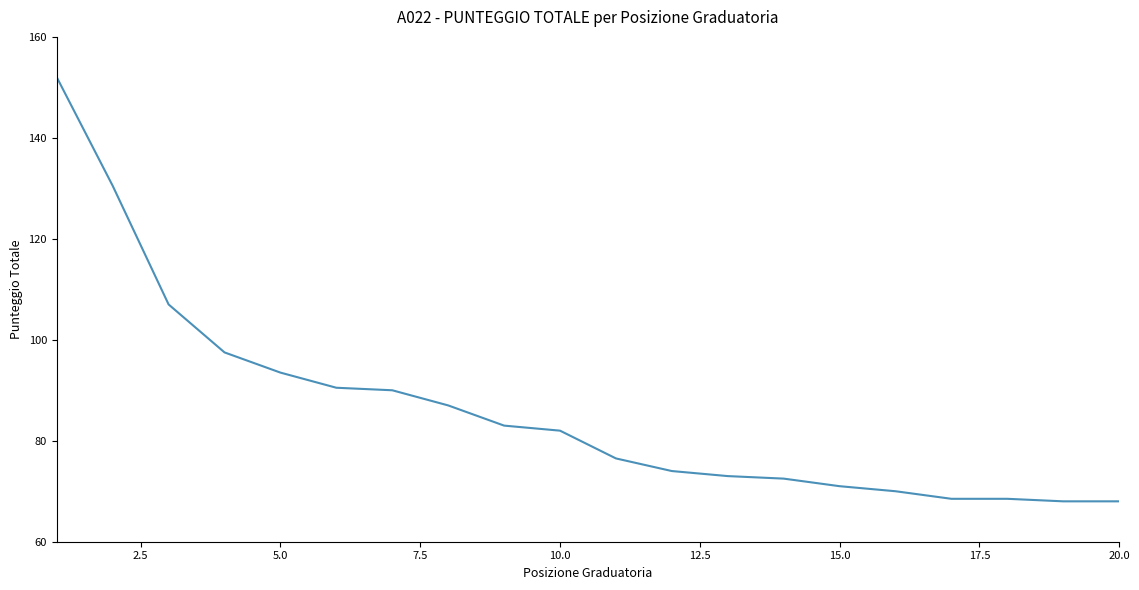

What is the difference between the maximum and minimum values?

84.0